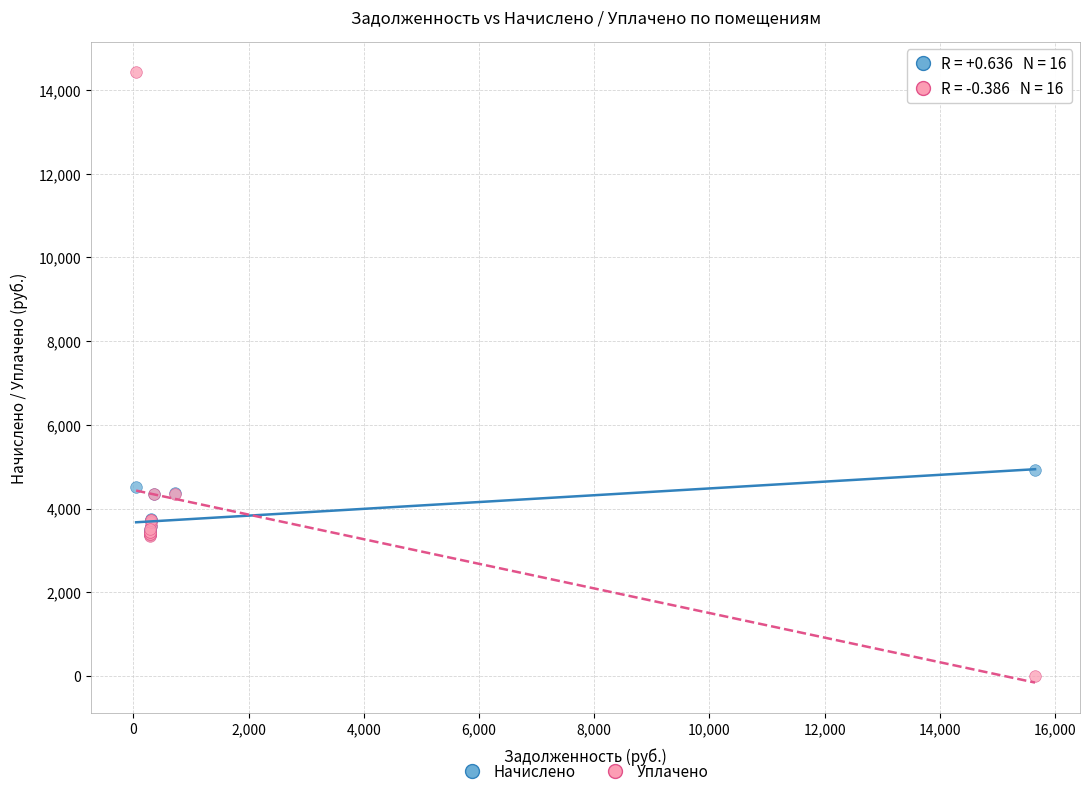

Which series reaches the maximum Y coordinate?

Уплачено